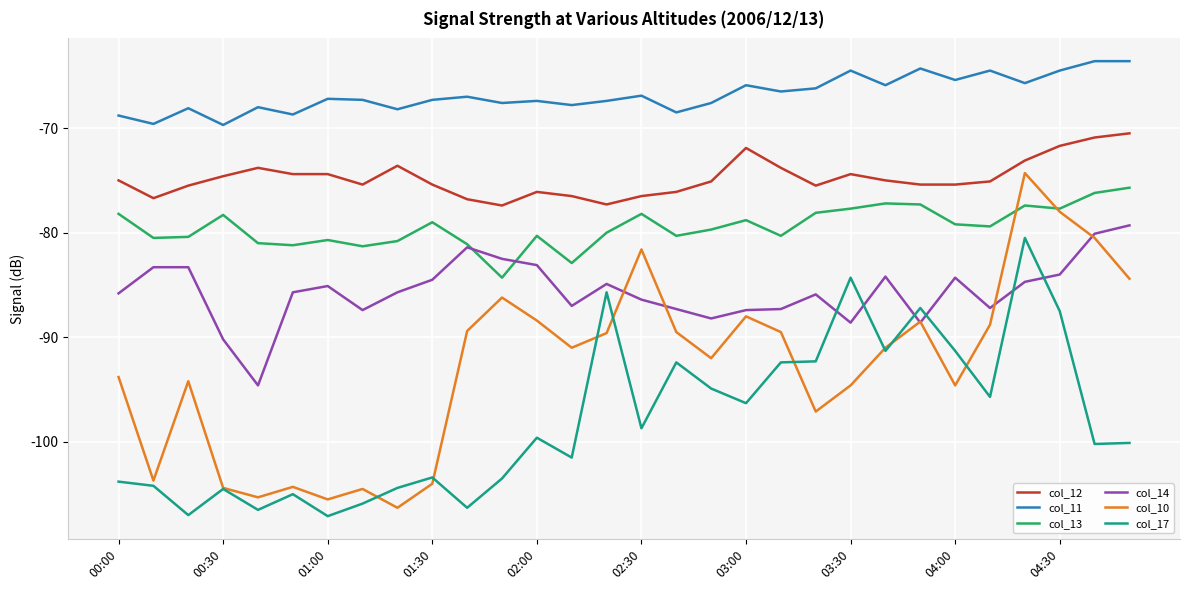

What is the minimum value for col_17?

-107.1